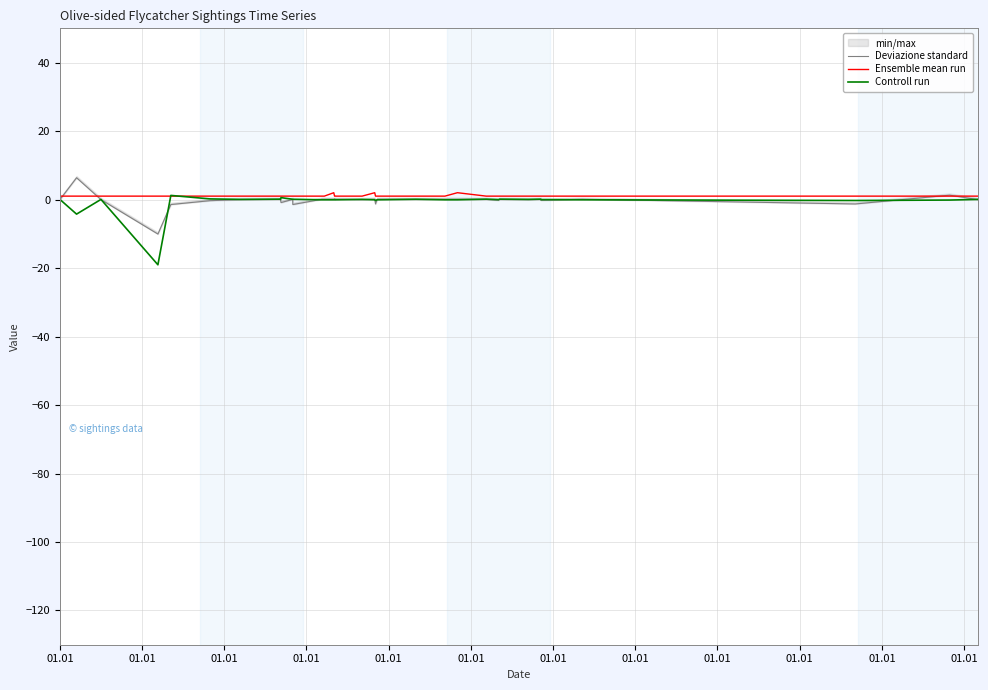

Where is Controll run nearest to the value -8?

01.01